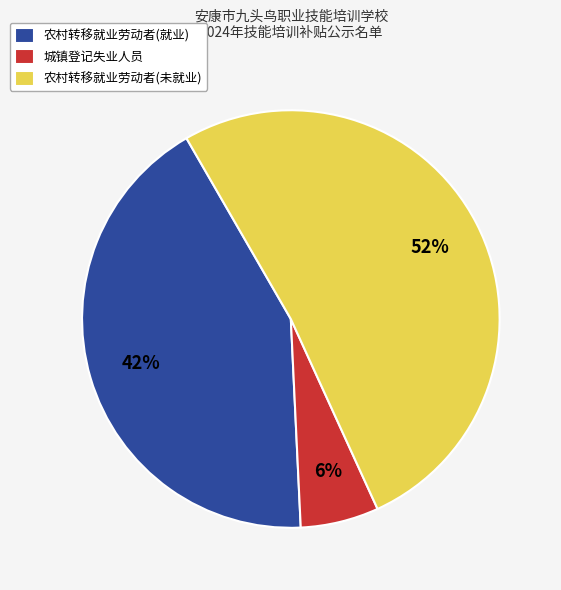

Which slice is the smallest?

城镇登记失业人员